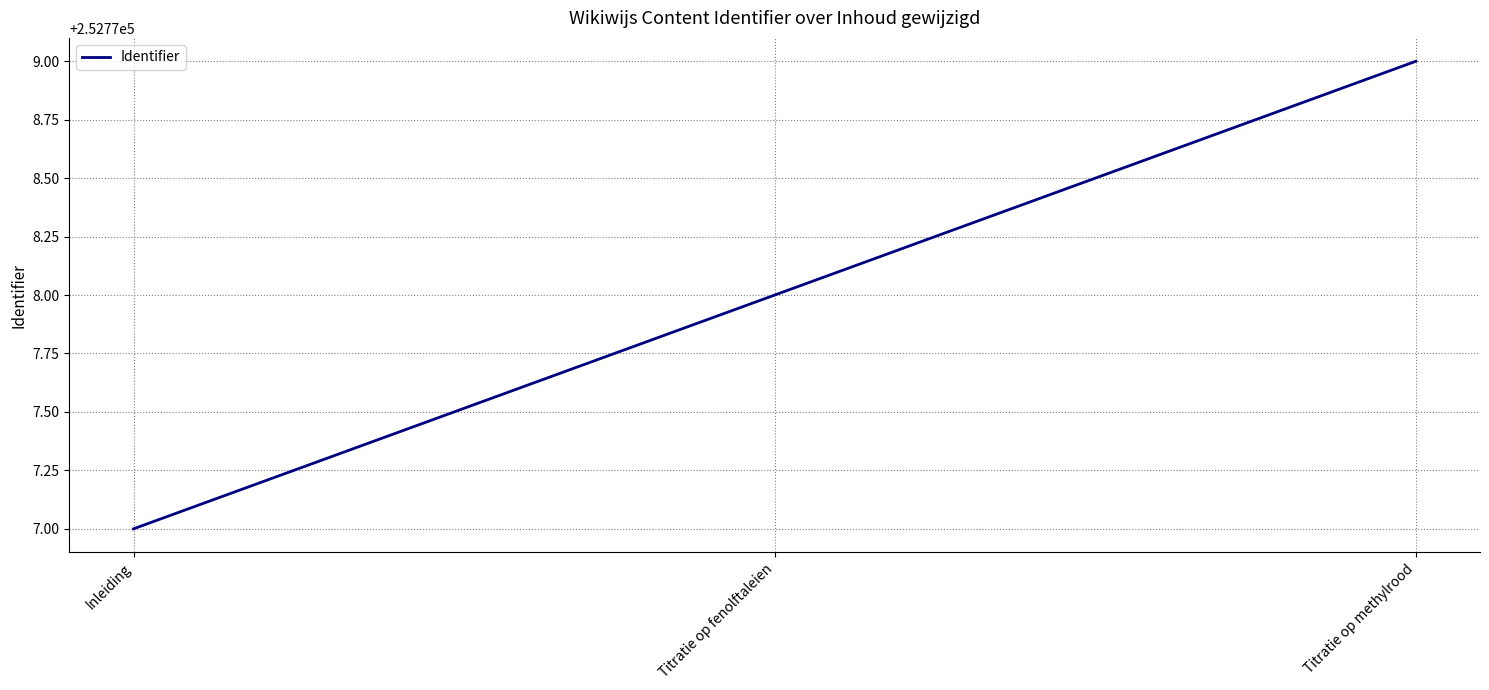

Where is the data nearest to the value 252778?

Titratie op fenolftaleien